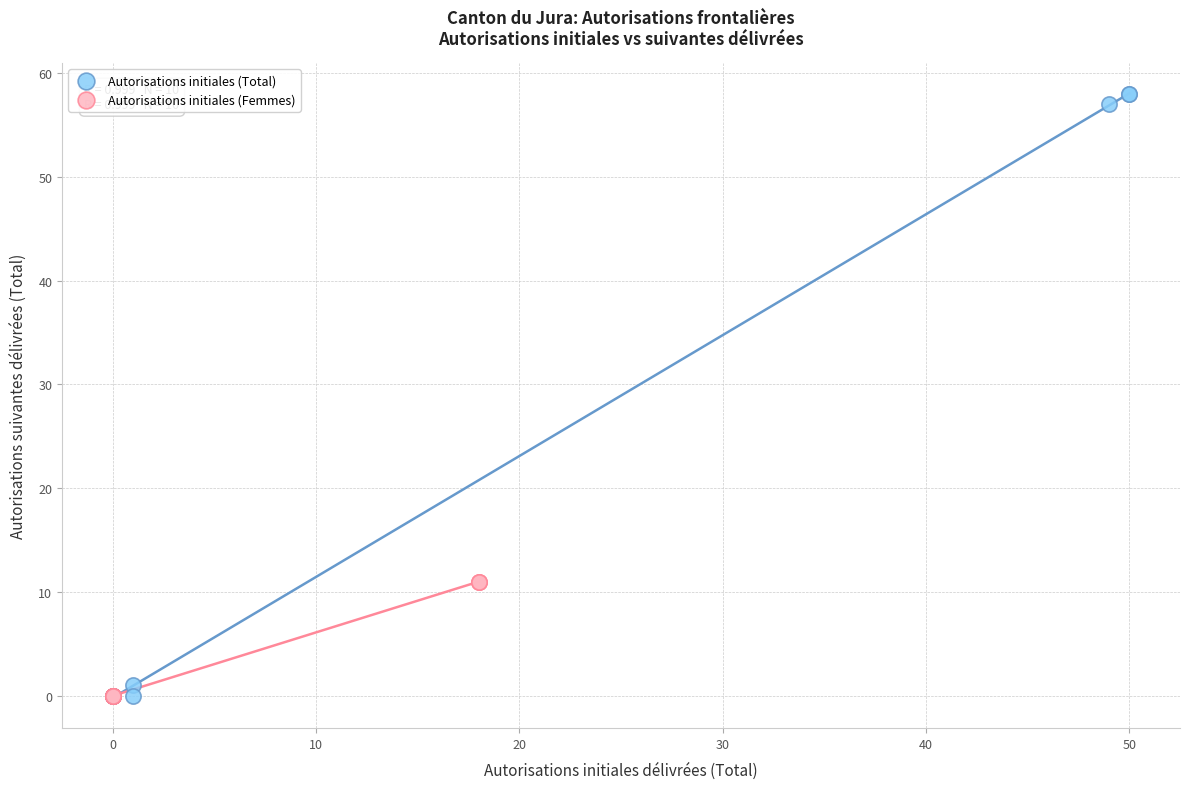

Which series has the widest spread of Y values?

Autorisations initiales (Total)